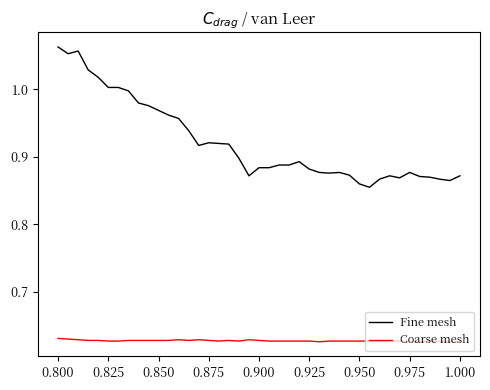

At how many categories does at least one series exceed 0?

40